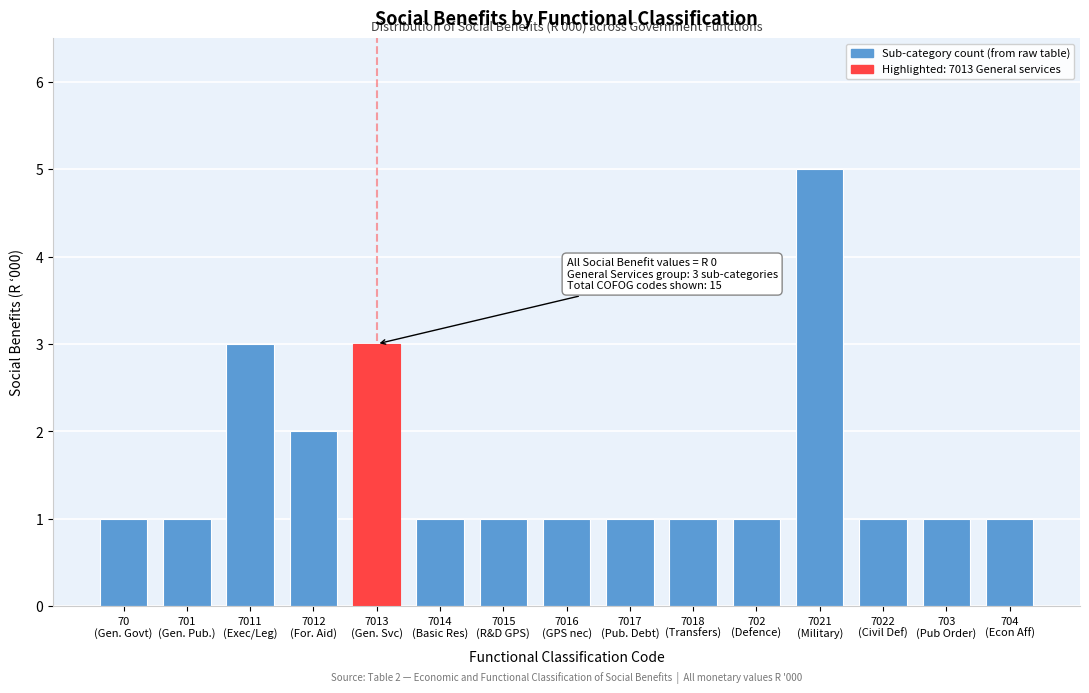

Reading left to right, what are all the values shown in this chart?

1	1	3	2	3	1	1	1	1	1	1	5	1	1	1